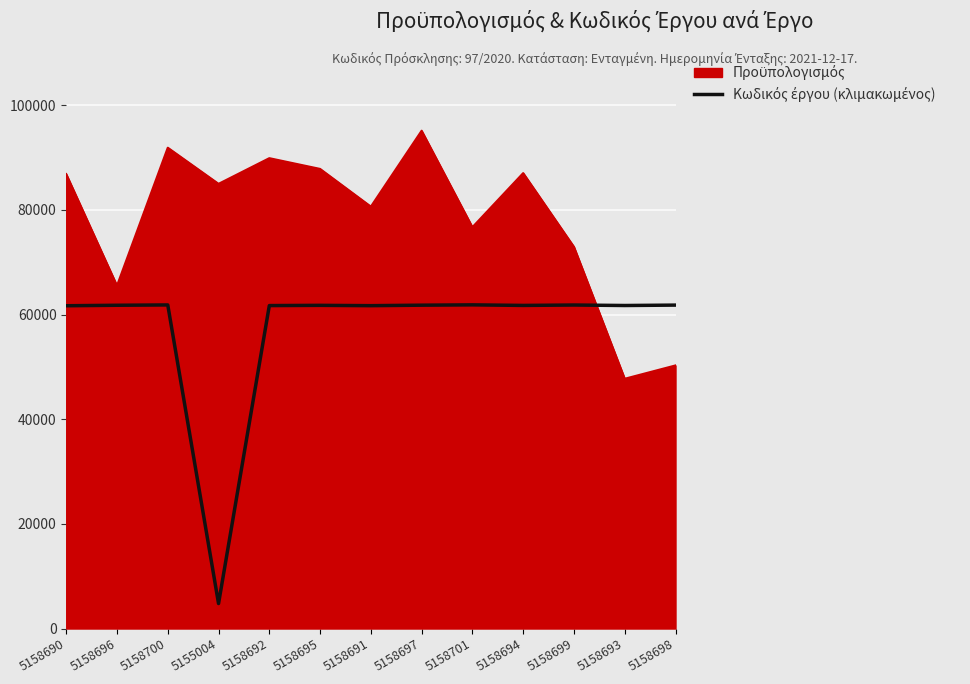

What is the difference between the highest and lowest values at 5158698?

11530.2